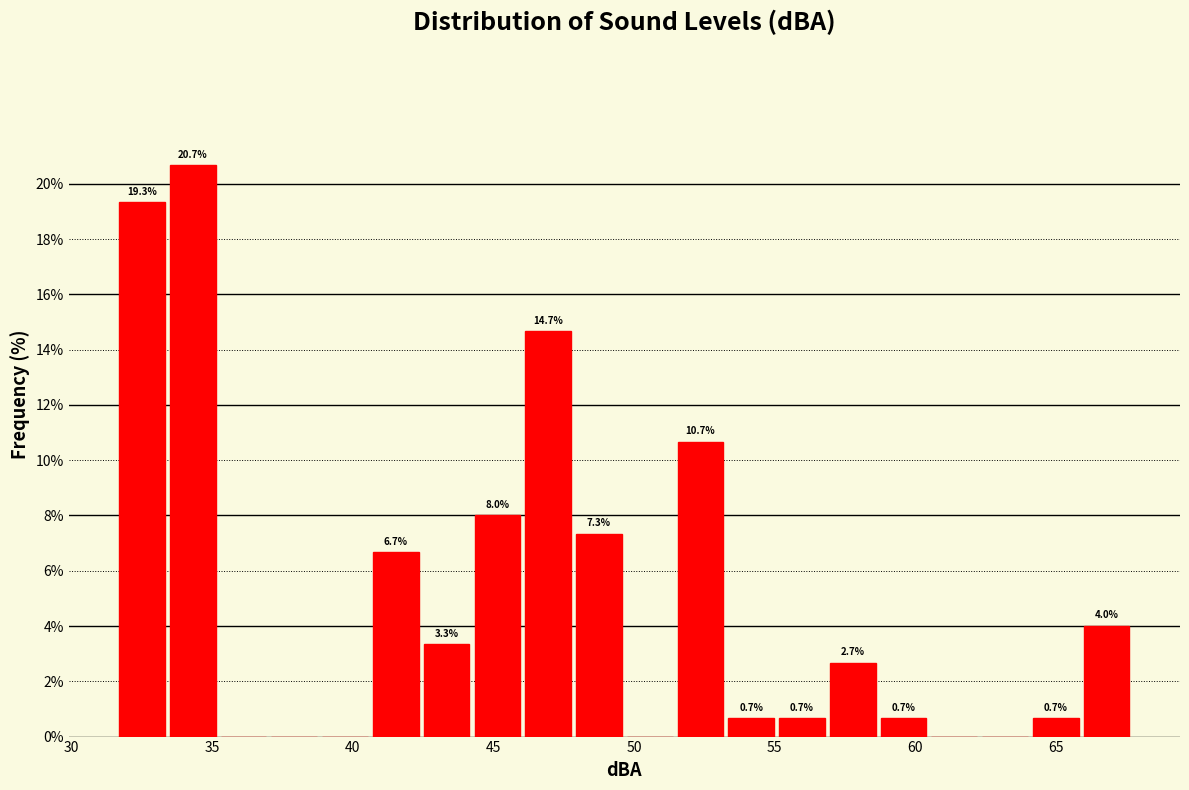

Read against the x-axis, roughly where is the centre of the tallest bar?

34.5